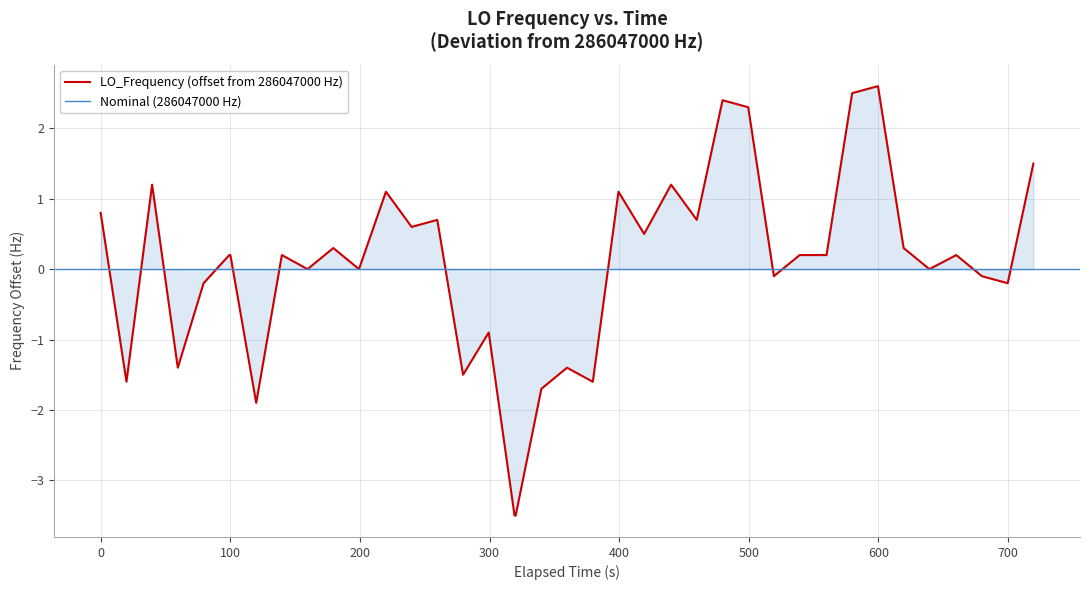

Is it true that the value at 19 is -0.5?

False